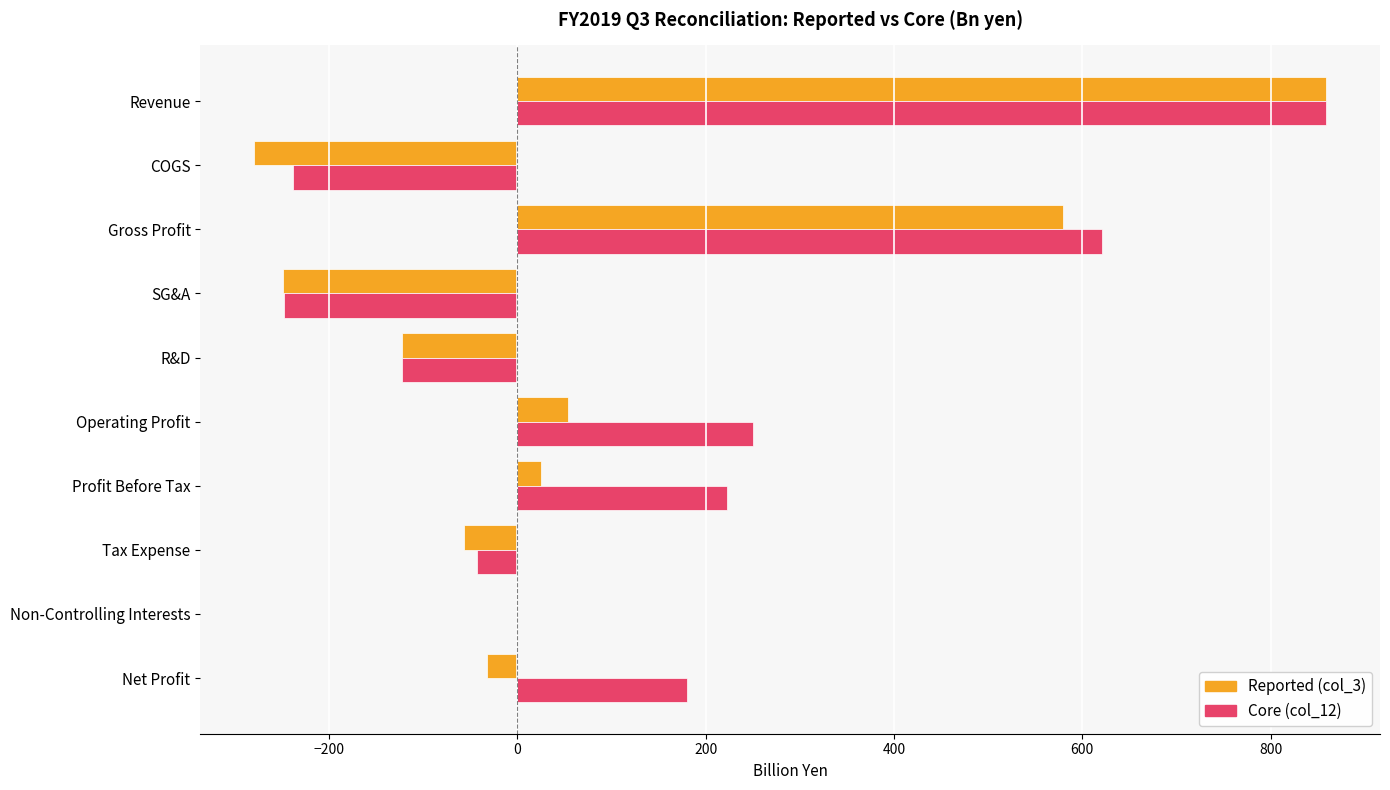

Which category has the highest value across all series?

Revenue